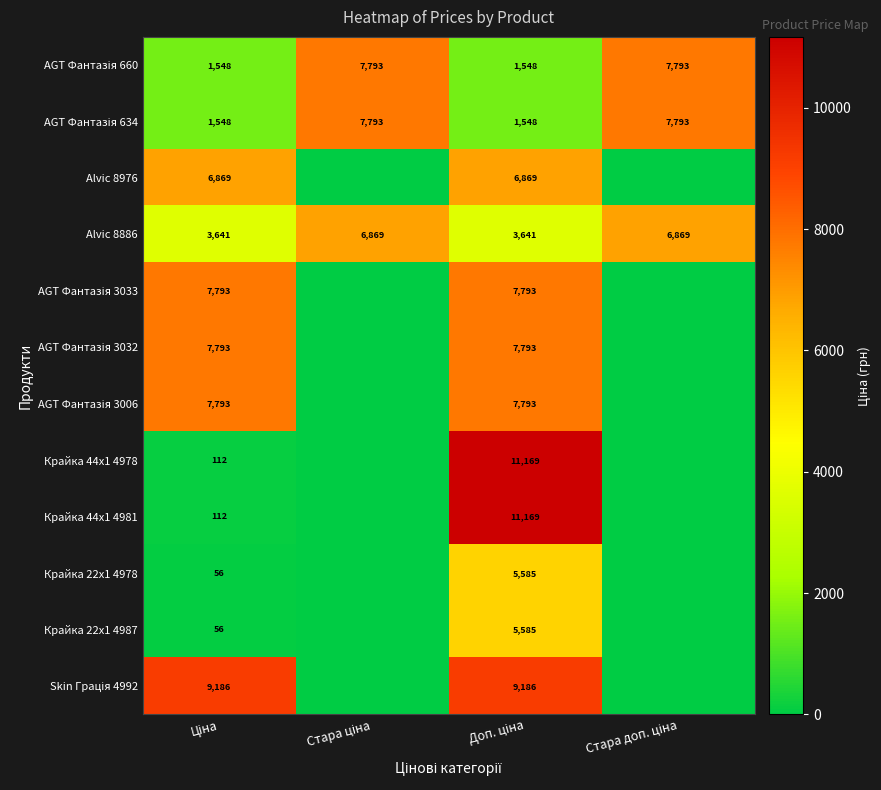

How many Alvic 8886 values are between 3641 and 6869?

4